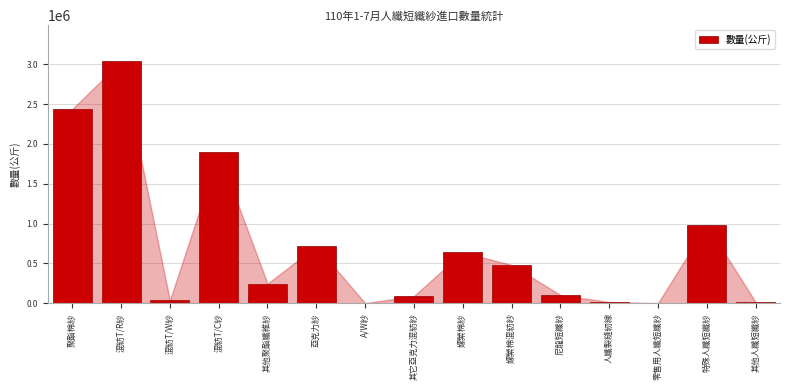

The chart shows a value of 4993821 at 混紡T/R紗. True or false?

False